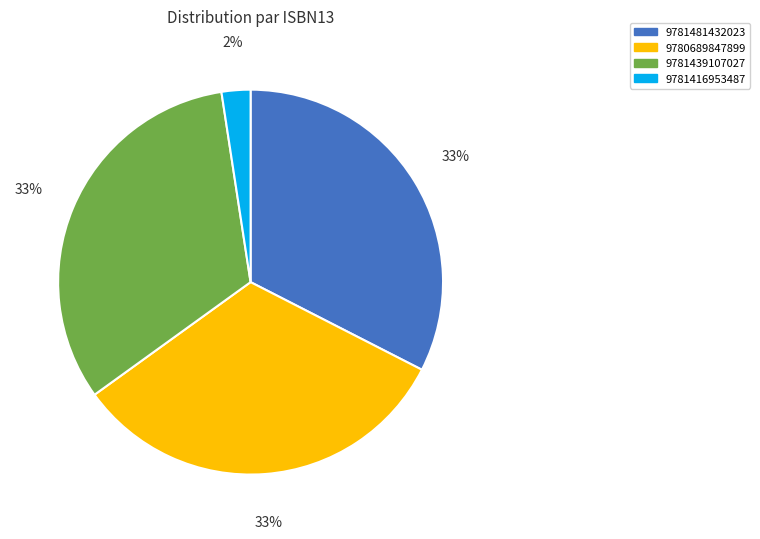

To the nearest percent, what is the average slice percentage?

25%